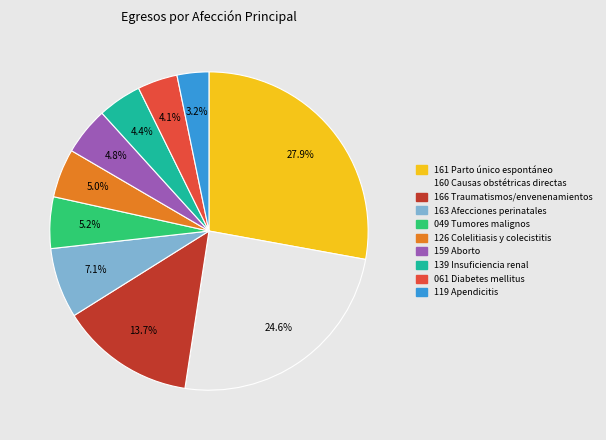

To the nearest percent, what is the difference between the largest and smallest slice percentages?

25%